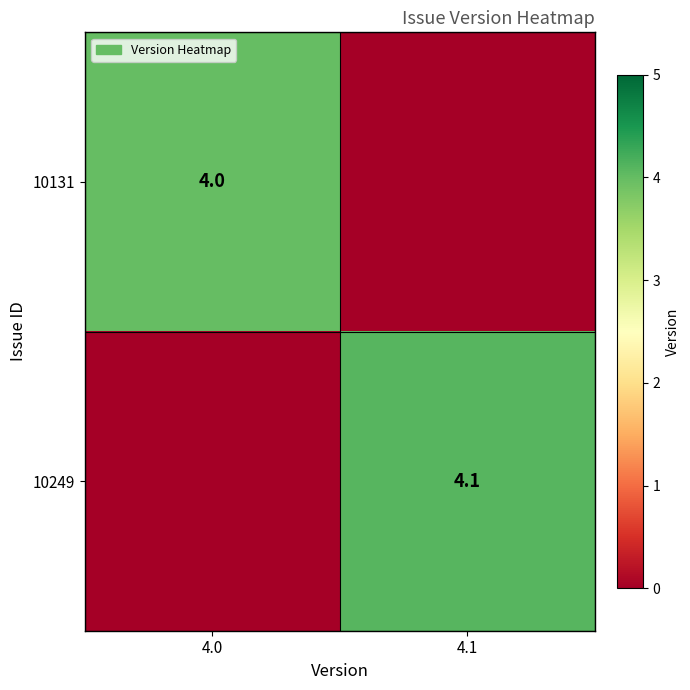

The 10249 series shows 1.4 at 4.1. True or false?

False